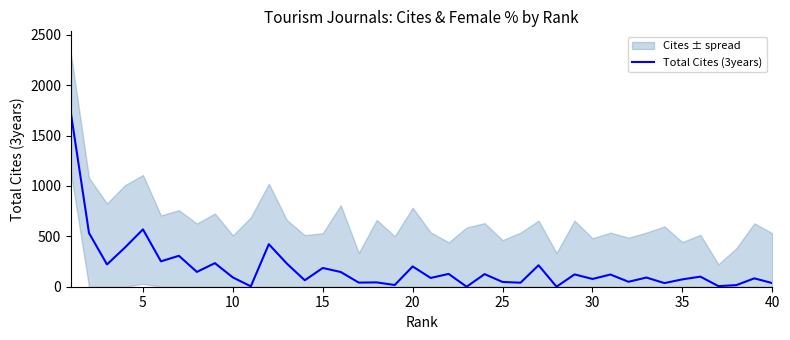

What is the value of the 12th point from the left?

422